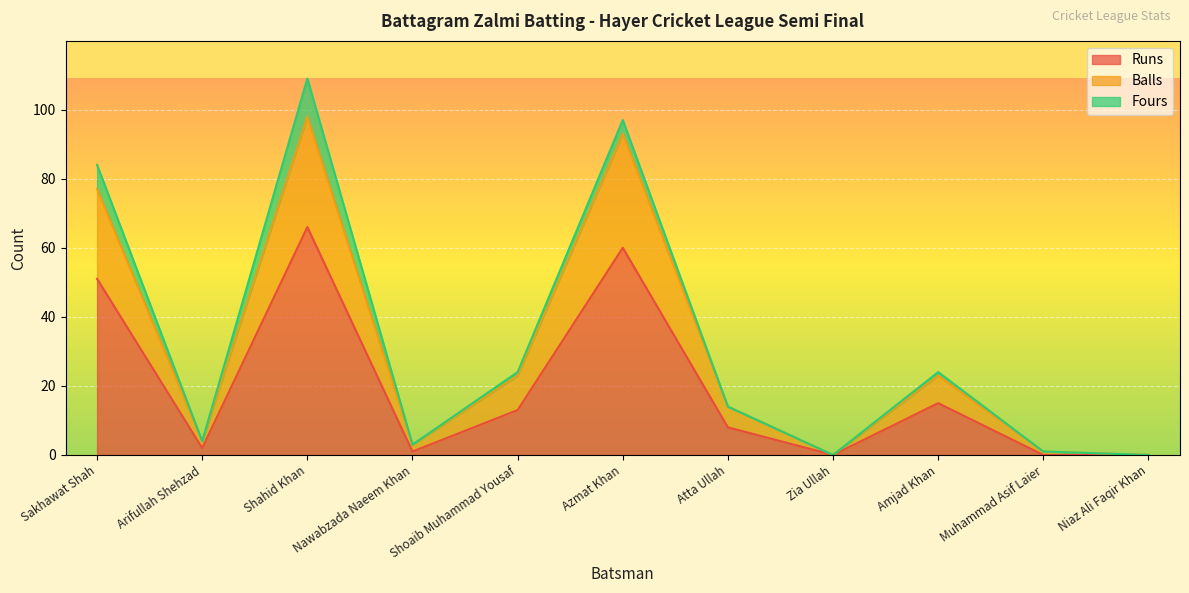

What is the difference between the maximum and second lowest values in the Runs series?

66